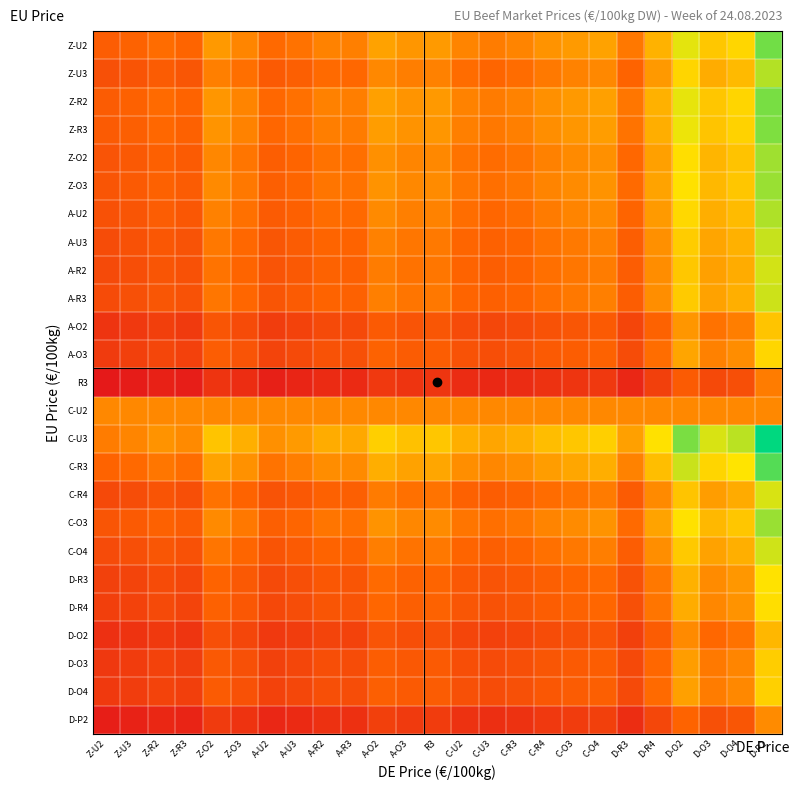

Which series has the widest spread of values?

C-U3